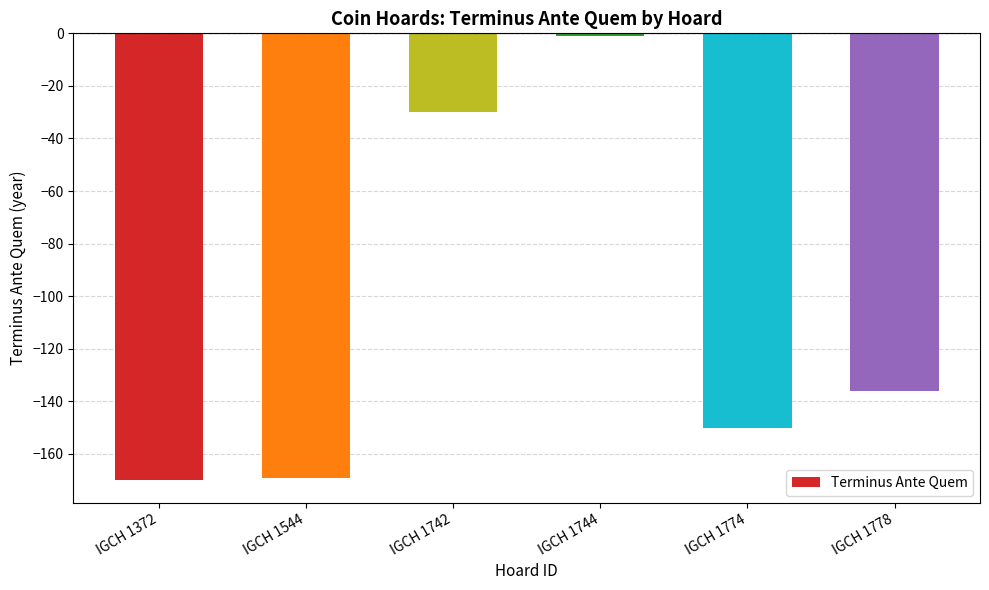

The chart shows a value of -8 at IGCH 1742. True or false?

False